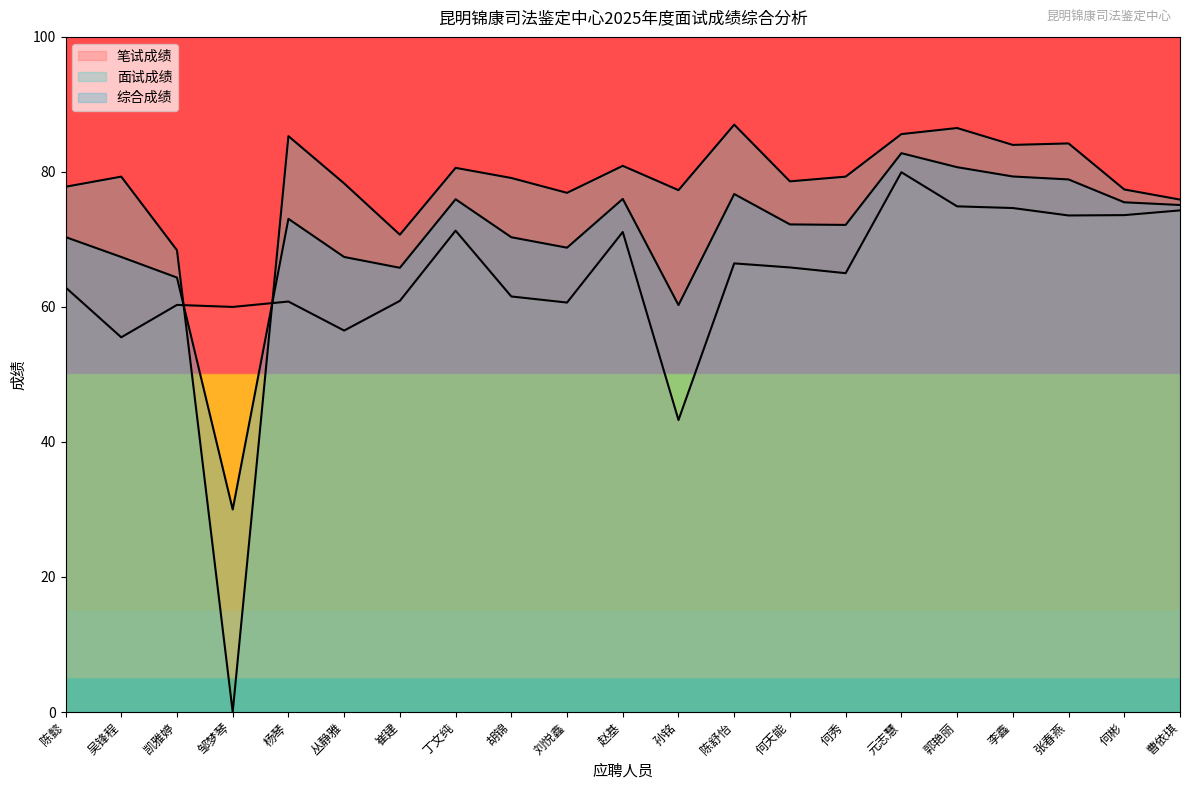

What position from the right is 何秀?

7